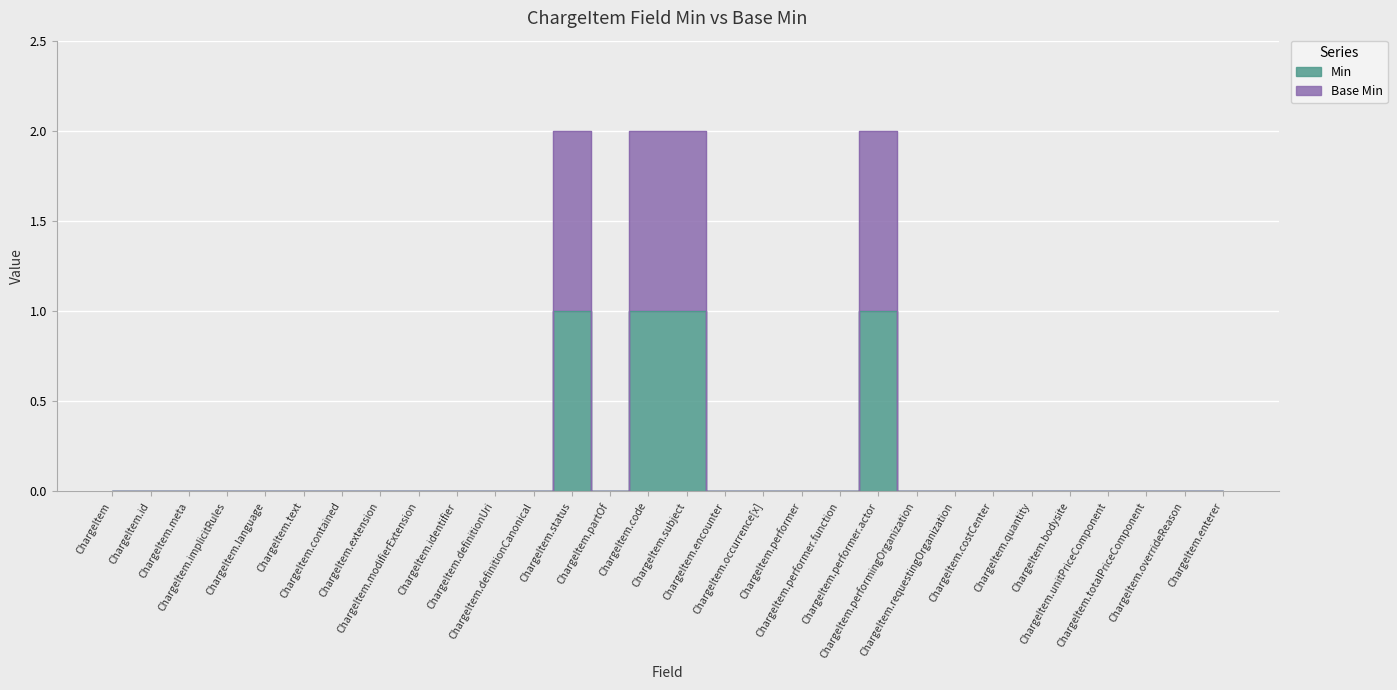

Reading left to right, list all the values displayed in this chart.

Min: ChargeItem=0	ChargeItem.id=0	ChargeItem.meta=0	ChargeItem.implicitRules=0	ChargeItem.language=0	ChargeItem.text=0	ChargeItem.contained=0	ChargeItem.extension=0	ChargeItem.modifierExtension=0	ChargeItem.identifier=0	ChargeItem.definitionUri=0	ChargeItem.definitionCanonical=0	ChargeItem.status=1	ChargeItem.partOf=0	ChargeItem.code=1	ChargeItem.subject=1	ChargeItem.encounter=0	ChargeItem.occurrence[x]=0	ChargeItem.performer=0	ChargeItem.performer.function=0	ChargeItem.performer.actor=1	ChargeItem.performingOrganization=0	ChargeItem.requestingOrganization=0	ChargeItem.costCenter=0	ChargeItem.quantity=0	ChargeItem.bodysite=0	ChargeItem.unitPriceComponent=0	ChargeItem.totalPriceComponent=0	ChargeItem.overrideReason=0	ChargeItem.enterer=0
Base Min: ChargeItem=0	ChargeItem.id=0	ChargeItem.meta=0	ChargeItem.implicitRules=0	ChargeItem.language=0	ChargeItem.text=0	ChargeItem.contained=0	ChargeItem.extension=0	ChargeItem.modifierExtension=0	ChargeItem.identifier=0	ChargeItem.definitionUri=0	ChargeItem.definitionCanonical=0	ChargeItem.status=2	ChargeItem.partOf=0	ChargeItem.code=2	ChargeItem.subject=2	ChargeItem.encounter=0	ChargeItem.occurrence[x]=0	ChargeItem.performer=0	ChargeItem.performer.function=0	ChargeItem.performer.actor=2	ChargeItem.performingOrganization=0	ChargeItem.requestingOrganization=0	ChargeItem.costCenter=0	ChargeItem.quantity=0	ChargeItem.bodysite=0	ChargeItem.unitPriceComponent=0	ChargeItem.totalPriceComponent=0	ChargeItem.overrideReason=0	ChargeItem.enterer=0